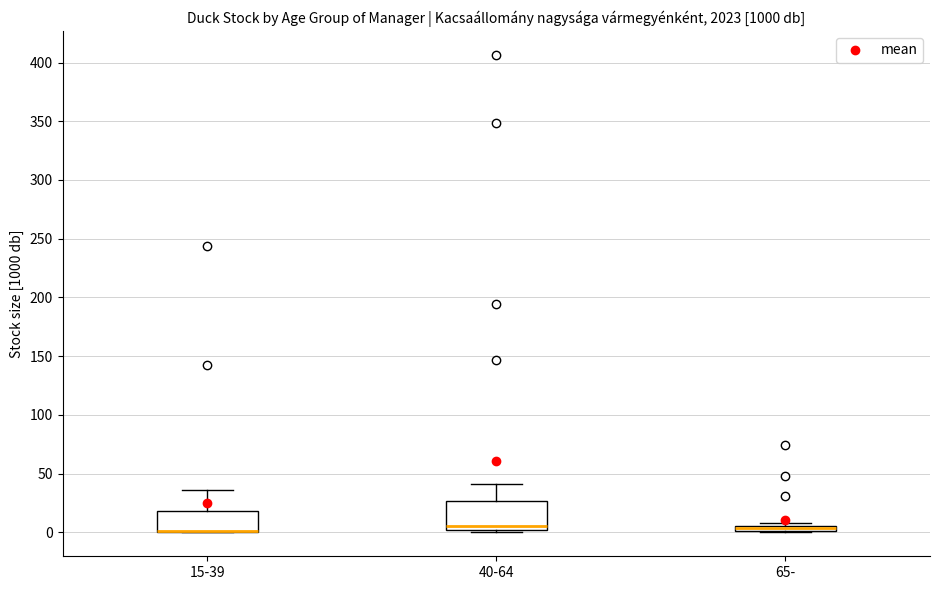

Comparing the boxes themselves (not the whiskers), which one is the tallest?

40-64